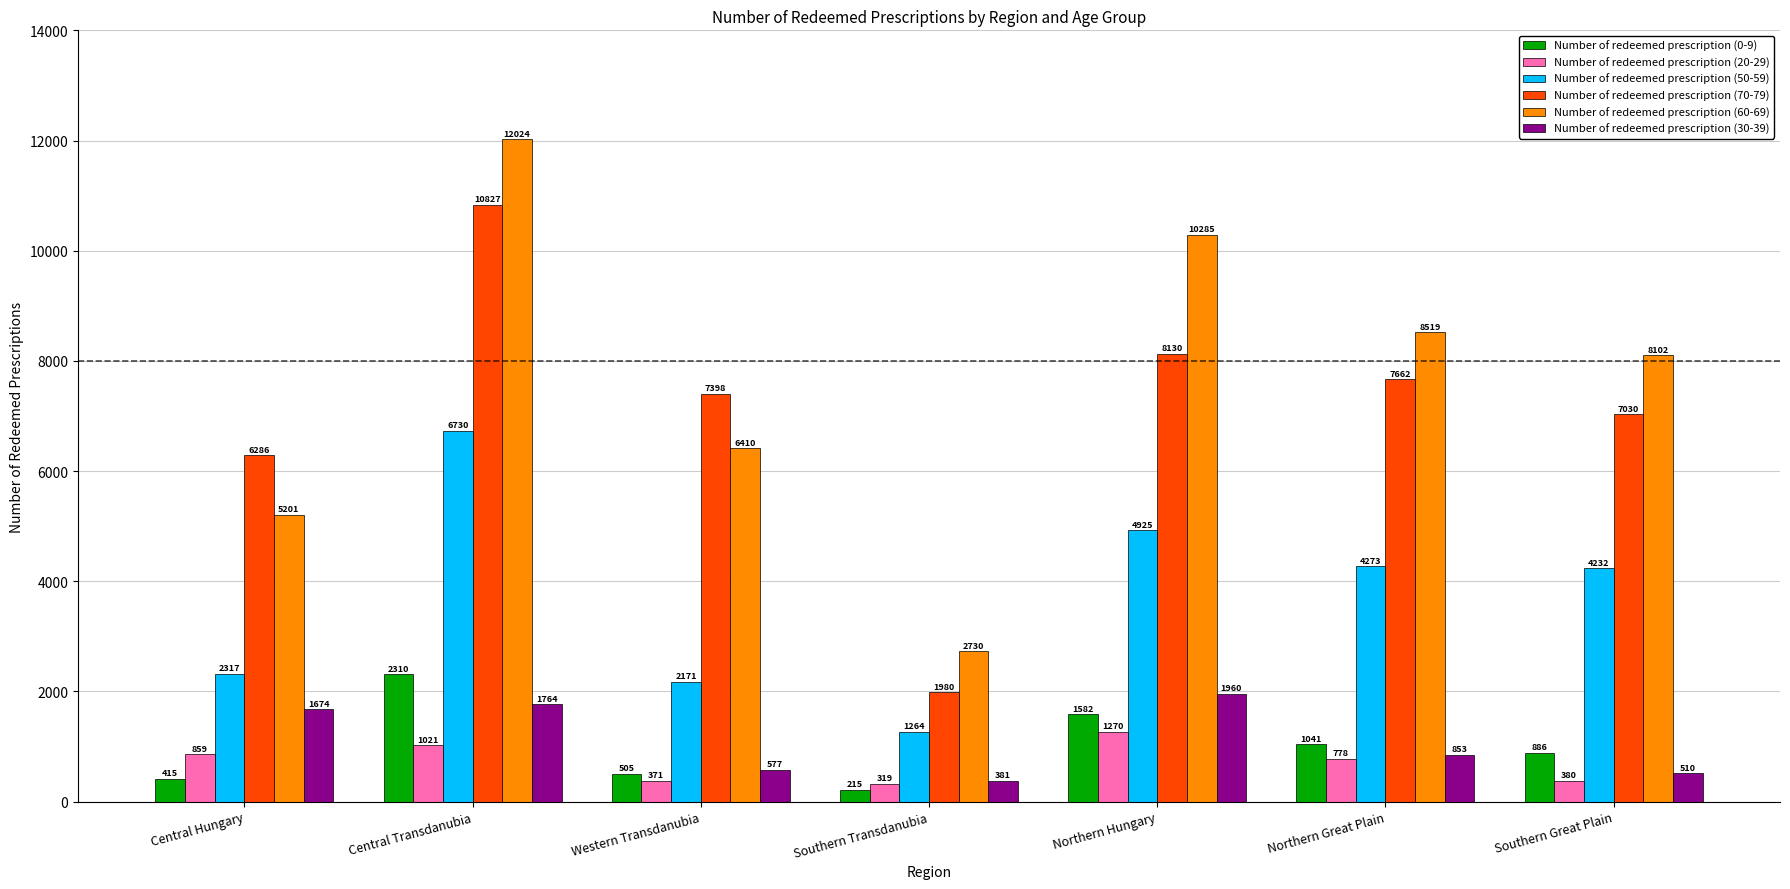

How many categories are shown in the chart?

7